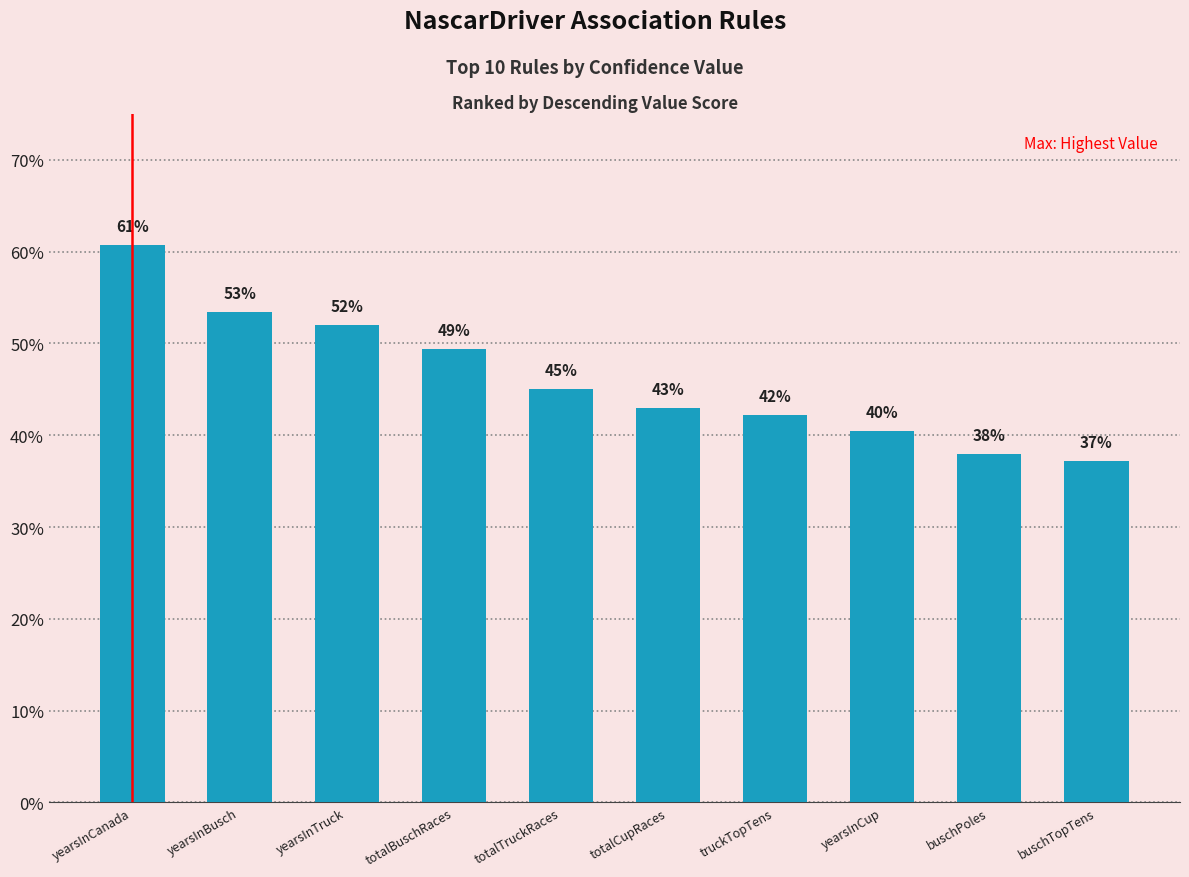

Does the chart contain any negative values?

No